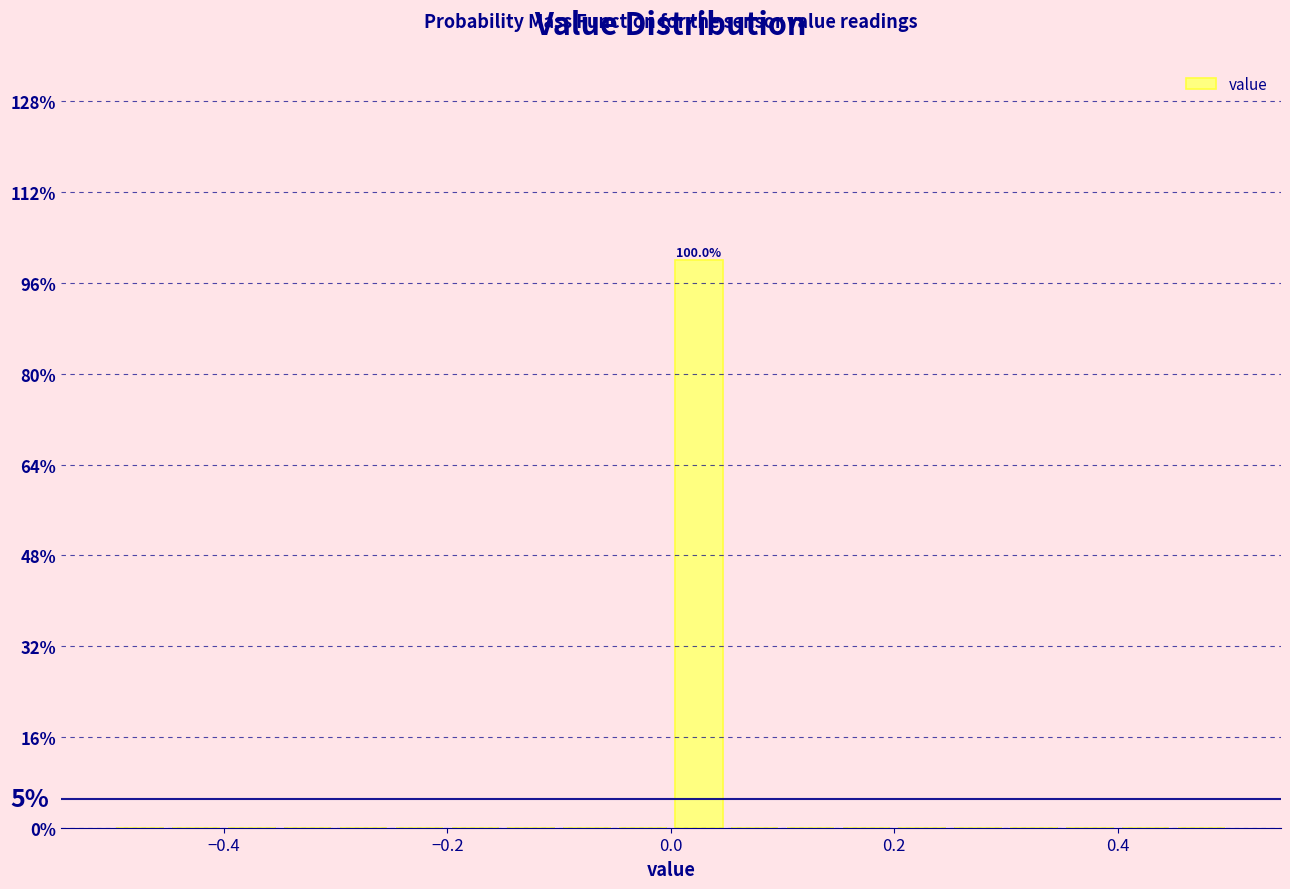

Read against the x-axis, roughly where is the centre of the tallest bar?

0.02